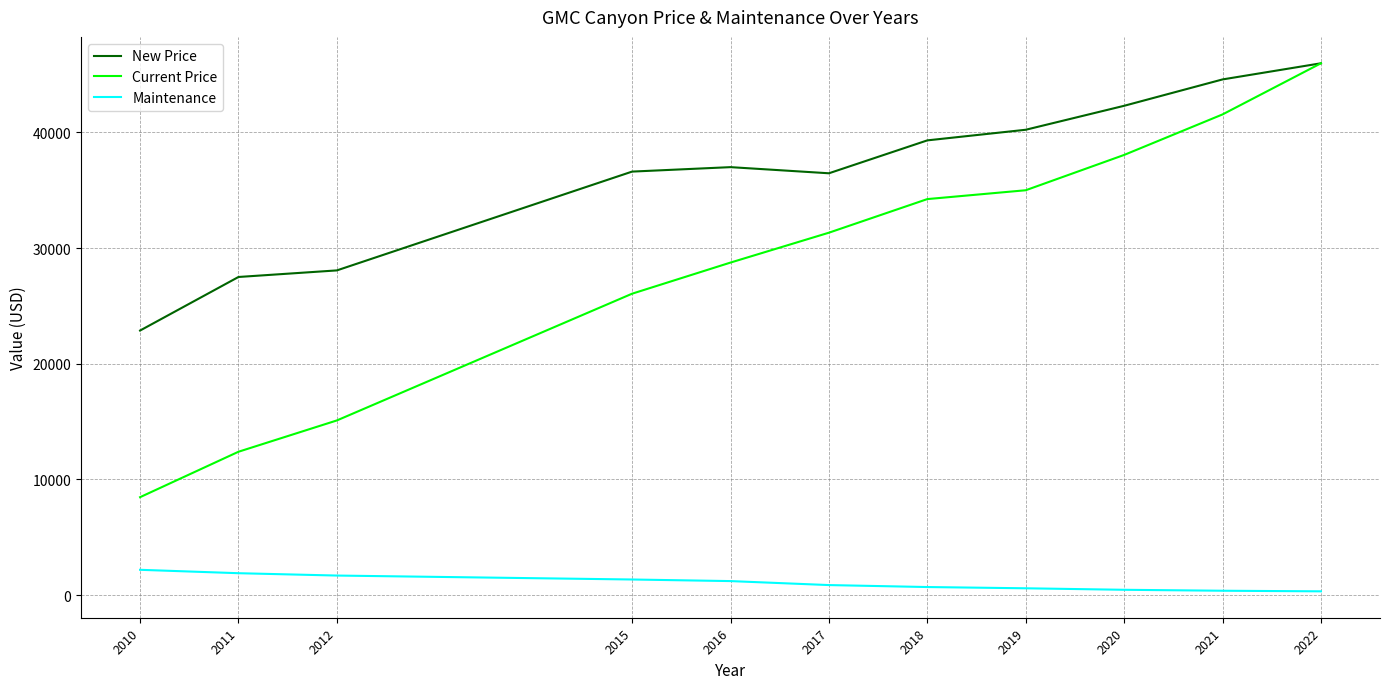

List the labels in order of Current Price value, largest first.

2022, 2021, 2020, 2019, 2018, 2017, 2016, 2015, 2012, 2011, 2010